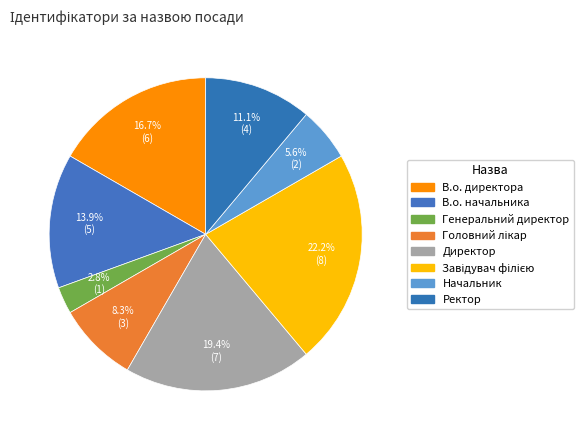

How many segments does this pie chart have?

8